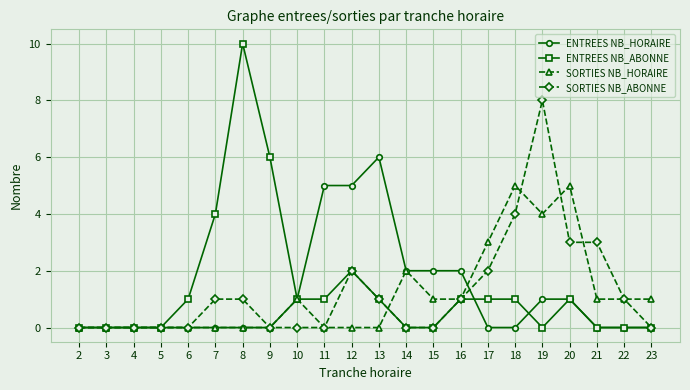

The value of SORTIES NB_HORAIRE at 20 is 7. True or false?

False